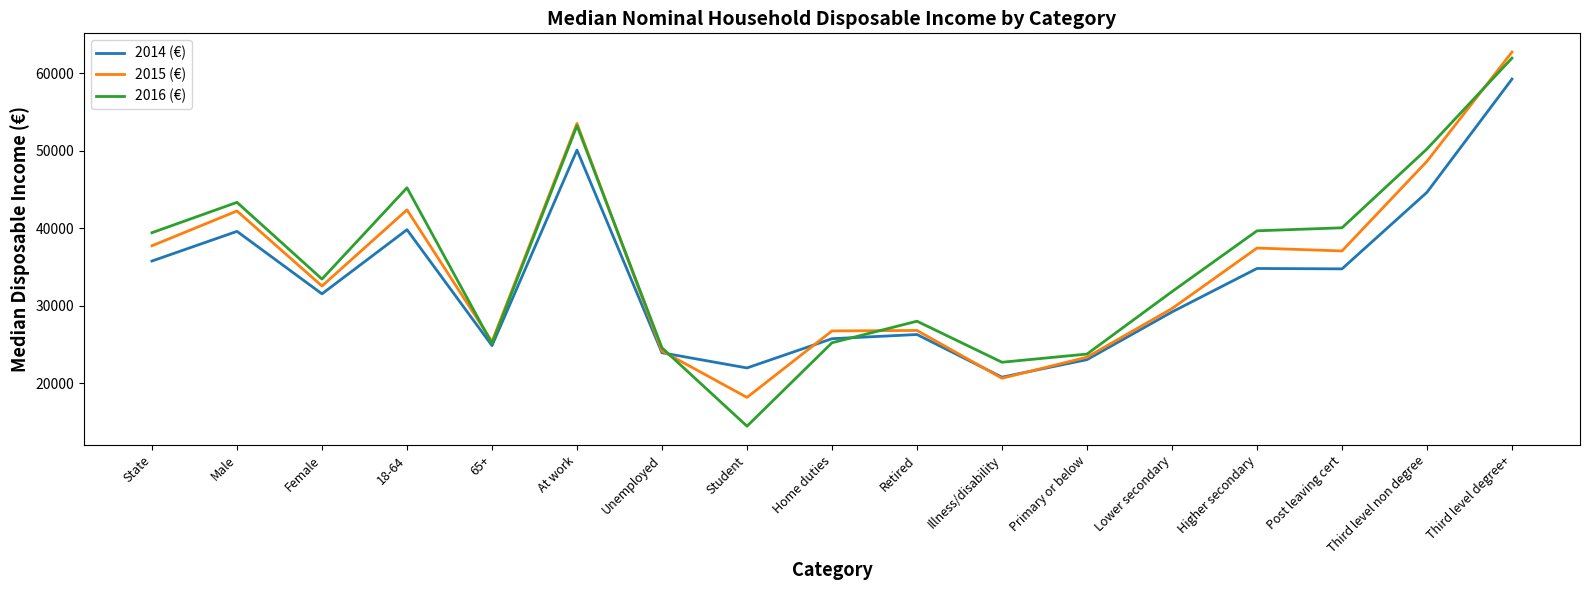

At which category does 2016 (€) reach its first local peak?

Male